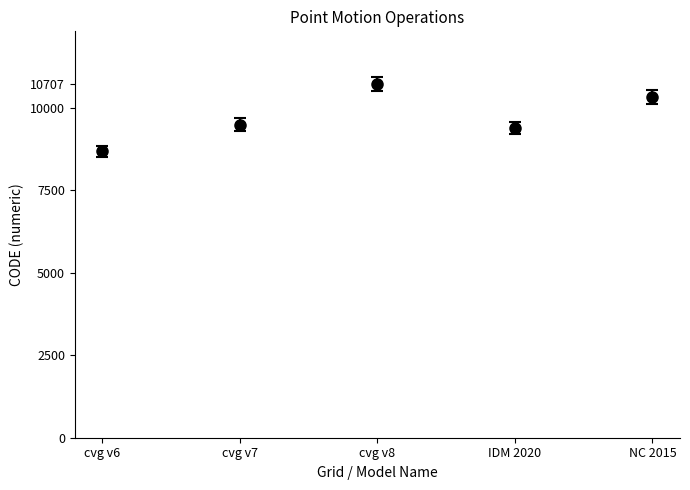

What is the value of the 4th point from the left?

9375